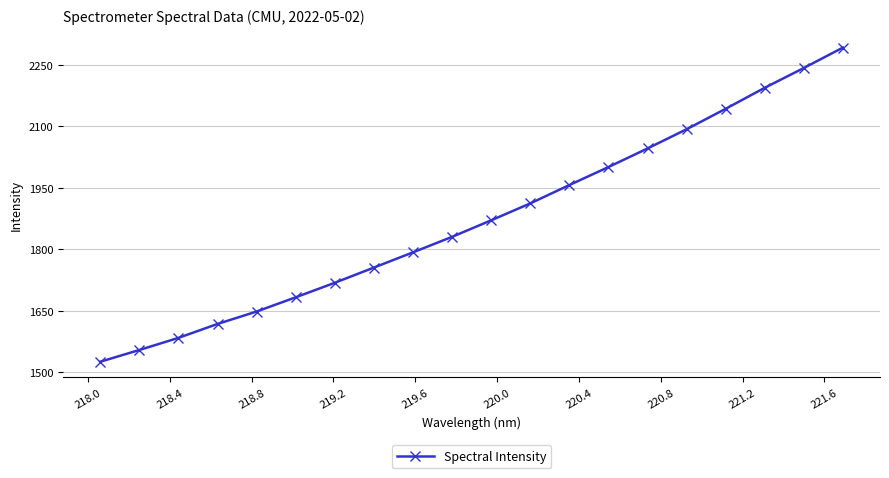

Reading left to right, what are all the values shown in this chart?

1525.1	1553.8	1583.5	1617.5	1647.8	1682.6	1718.1	1755.2	1792.4	1830.2	1870.6	1911.9	1956.7	2000.7	2046.0	2092.9	2142.9	2194.2	2242.5	2292.3